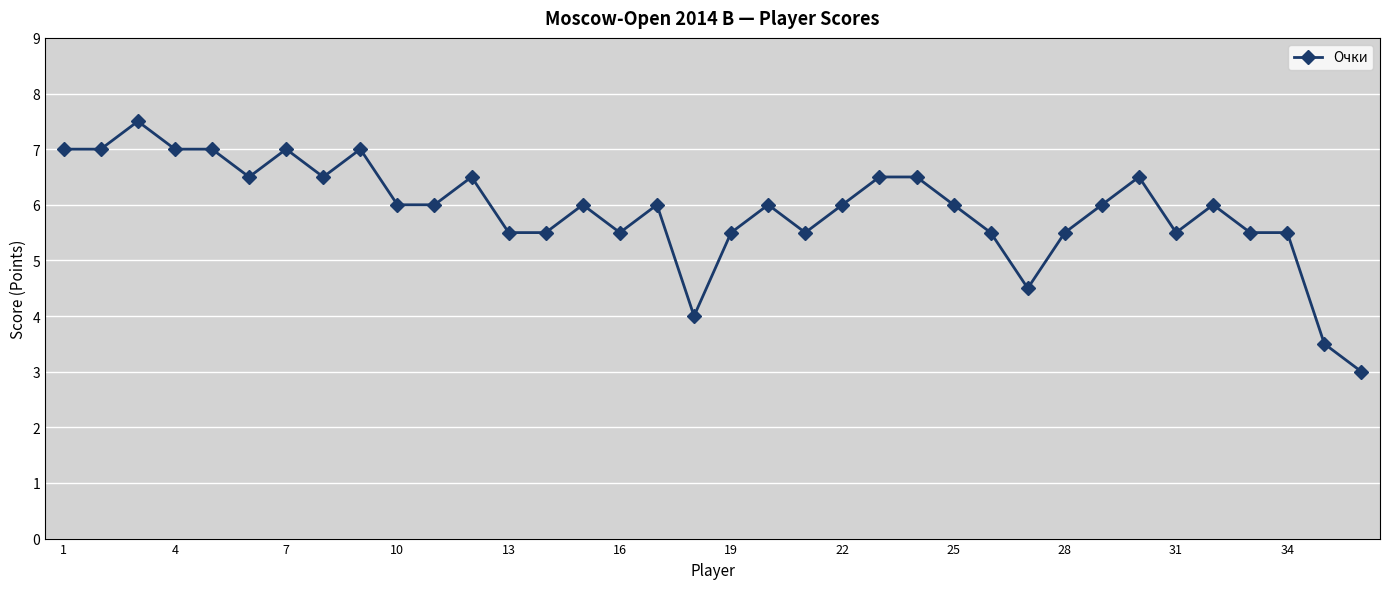

Does the chart display data point markers on the line(s)?

Yes